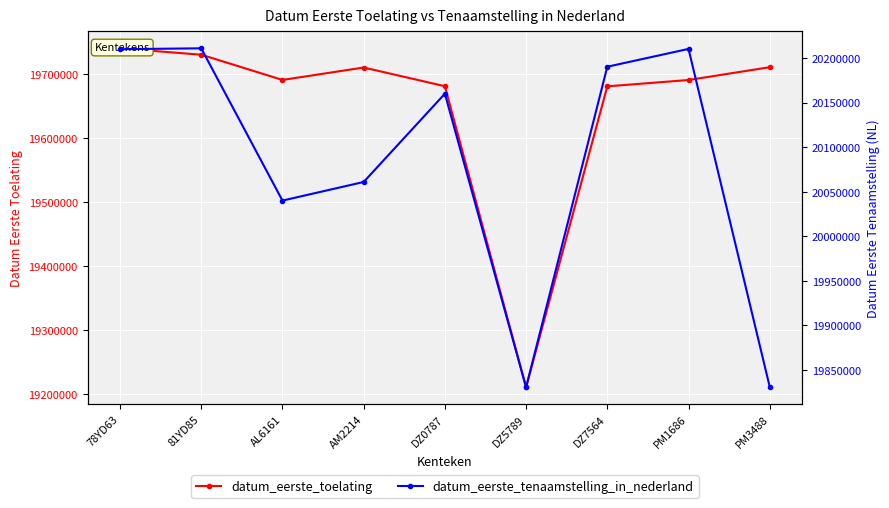

Reading left to right, extract all data points from this chart.

datum_eerste_toelating: 19740115	19730118	19690702	19710121	19680919	19210630	19680709	19690612	19710630
datum_eerste_tenaamstelling_in_nederland: 20210118	20211108	20040106	20061003	20160115	19830428	20190417	20210423	19830926